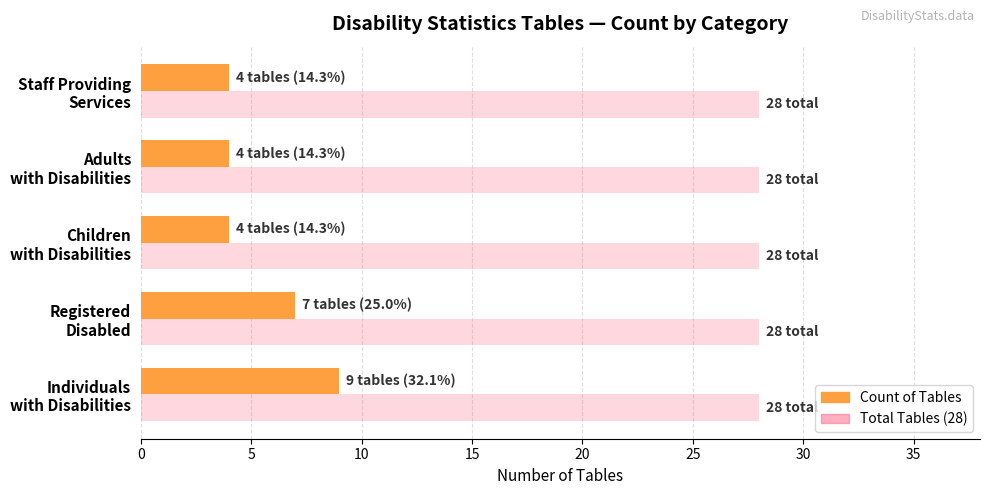

How many data points does each series have?

5